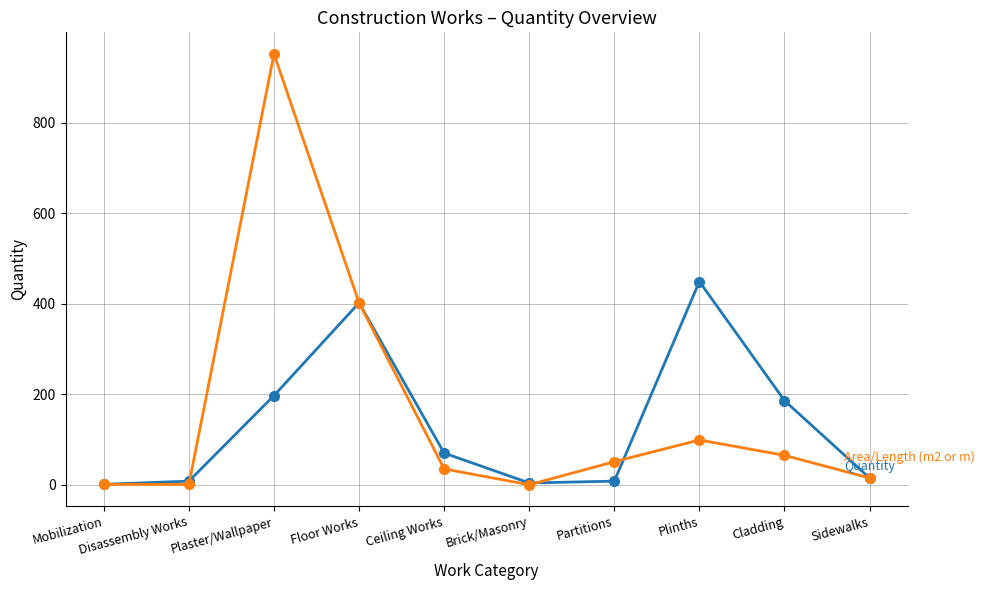

What is the spread (max minus min) of values at Cladding?

121.0